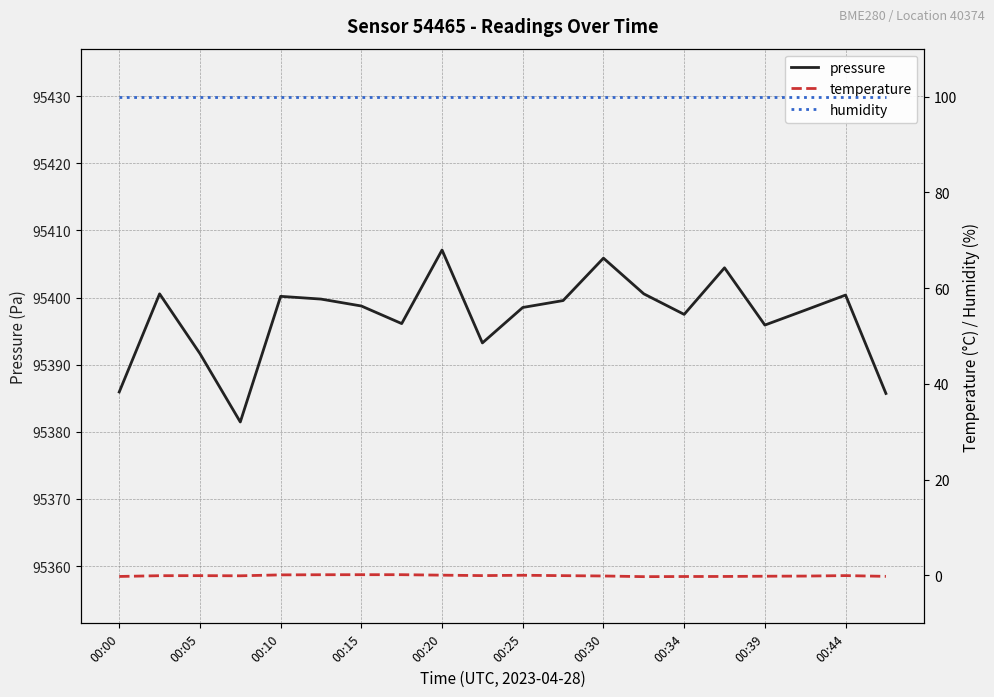

Which series has the widest spread of values?

pressure